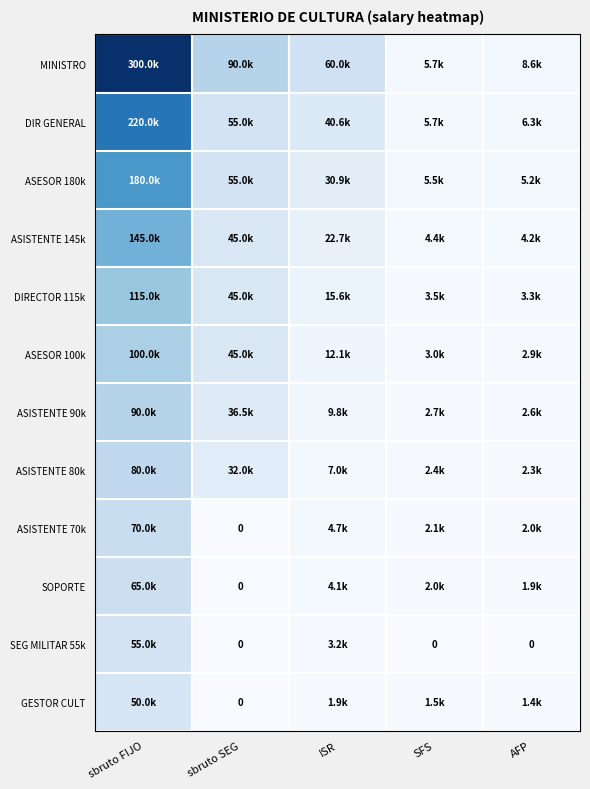

At which label is SEG MILITAR 55k closest to 27500?

ISR